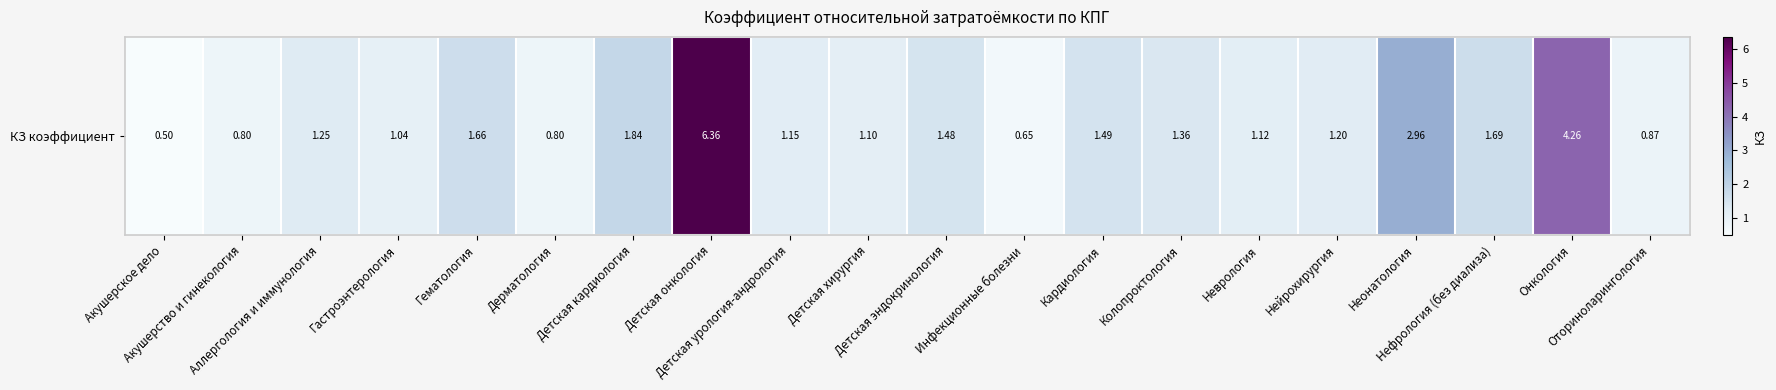

Reading right to left, transcribe all the data shown in this chart.

Оториноларингология=0.9	Онкология=4.3	Нефрология (без диализа)=1.7	Неонатология=3.0	Нейрохирургия=1.2	Неврология=1.1	Колопроктология=1.4	Кардиология=1.5	Инфекционные болезни=0.7	Детская эндокринология=1.5	Детская хирургия=1.1	Детская урология-андрология=1.1	Детская онкология=6.4	Детская кардиология=1.8	Дерматология=0.8	Гематология=1.7	Гастроэнтерология=1.0	Аллергология и иммунология=1.2	Акушерство и гинекология=0.8	Акушерское дело=0.5